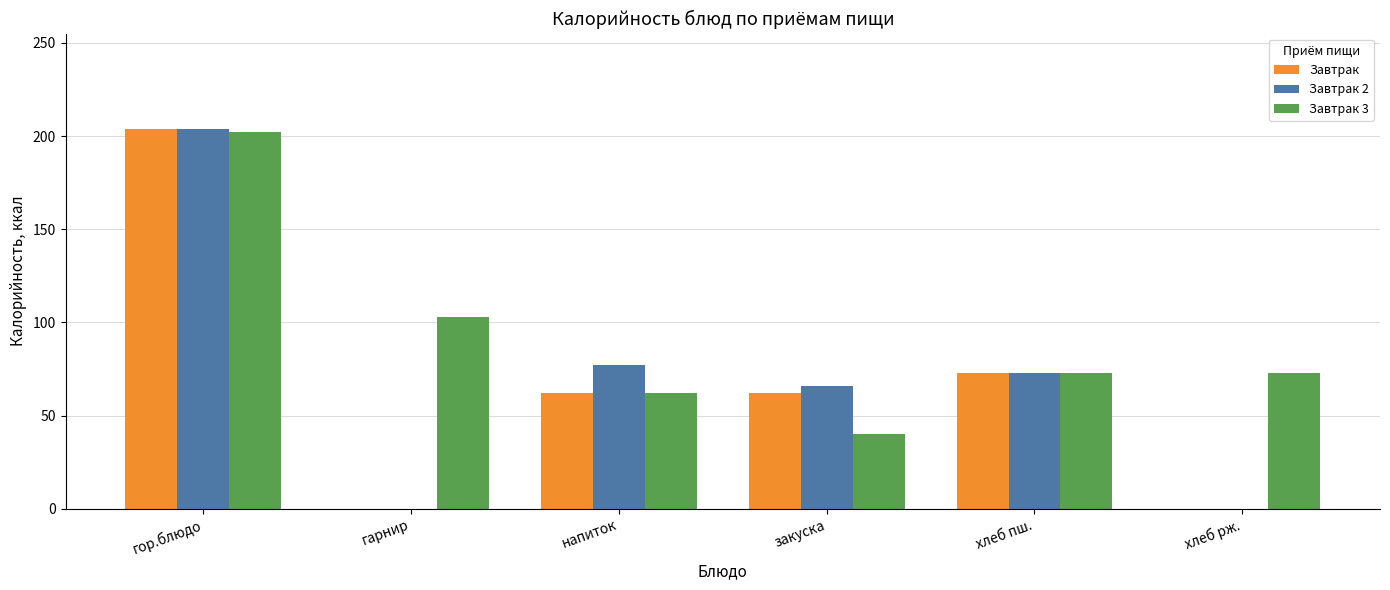

What is the total value across all series at хлеб рж.?

73